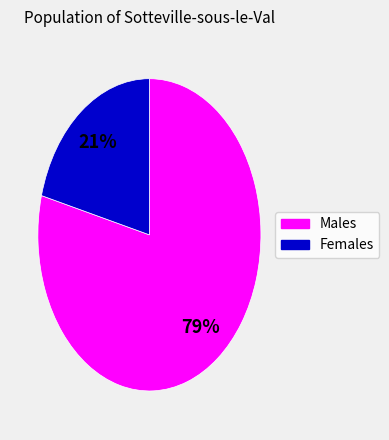

To the nearest percent, what is the average slice percentage?

50%